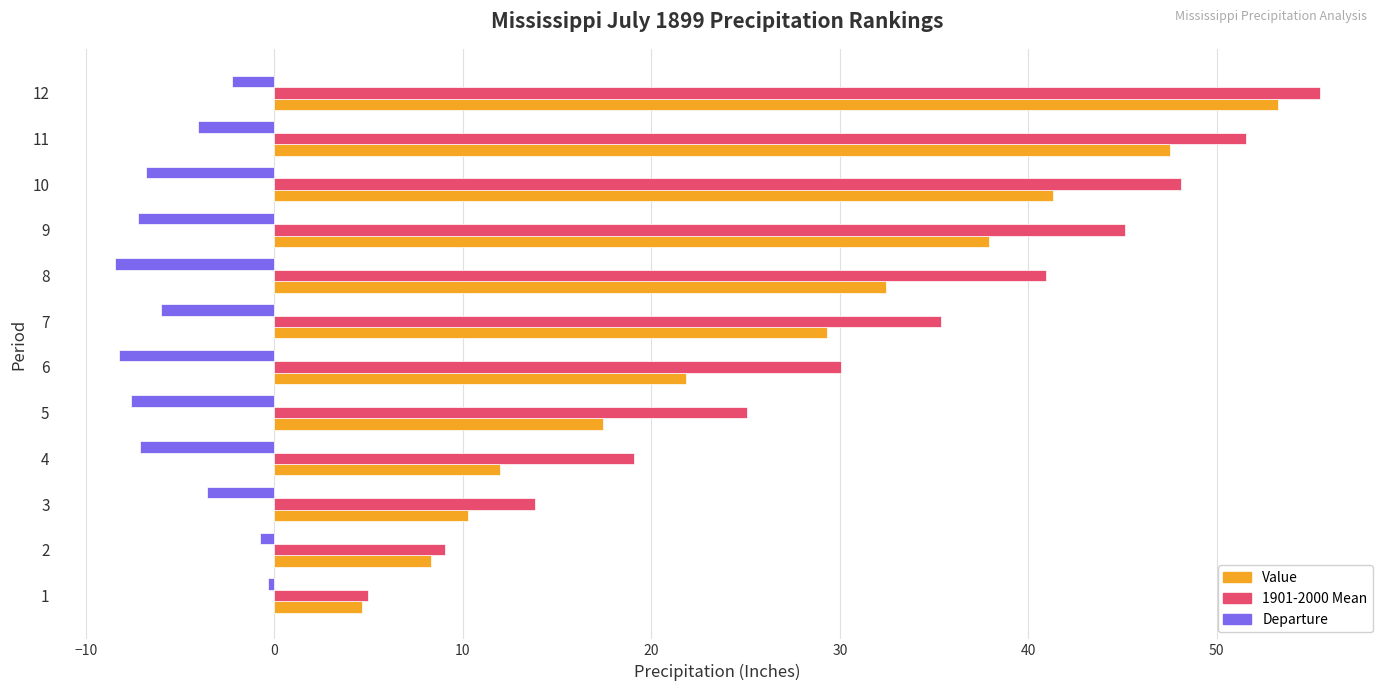

List the labels in order of 1901-2000 Mean value, smallest first.

1, 2, 3, 4, 5, 6, 7, 8, 9, 10, 11, 12